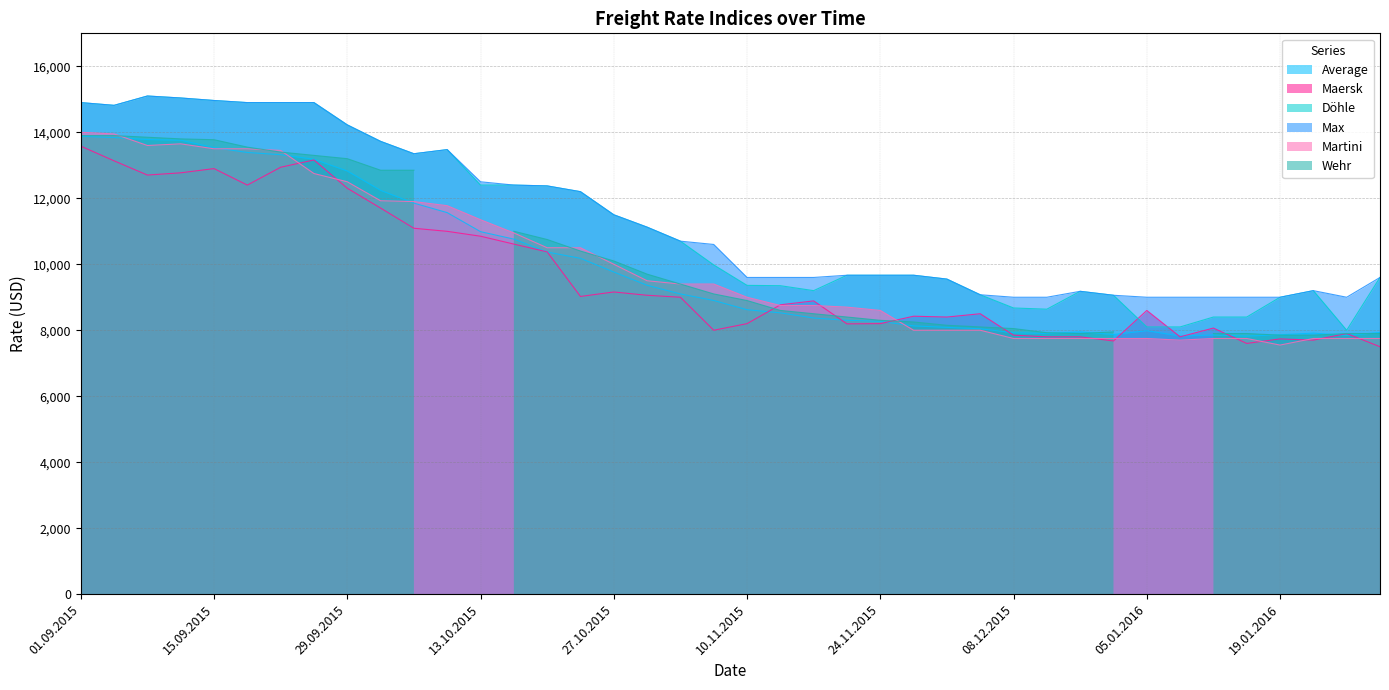

How many data points in Max are less than 10600?

20